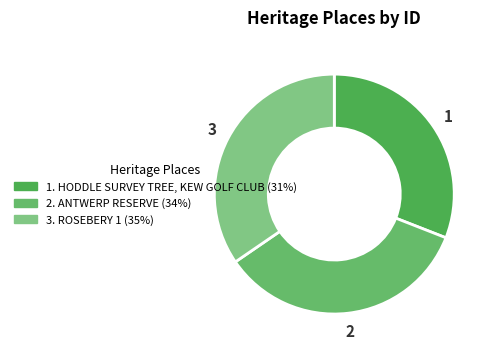

Which category has the smallest portion of the pie?

HODDLE SURVEY TREE, KEW GOLF CLUB